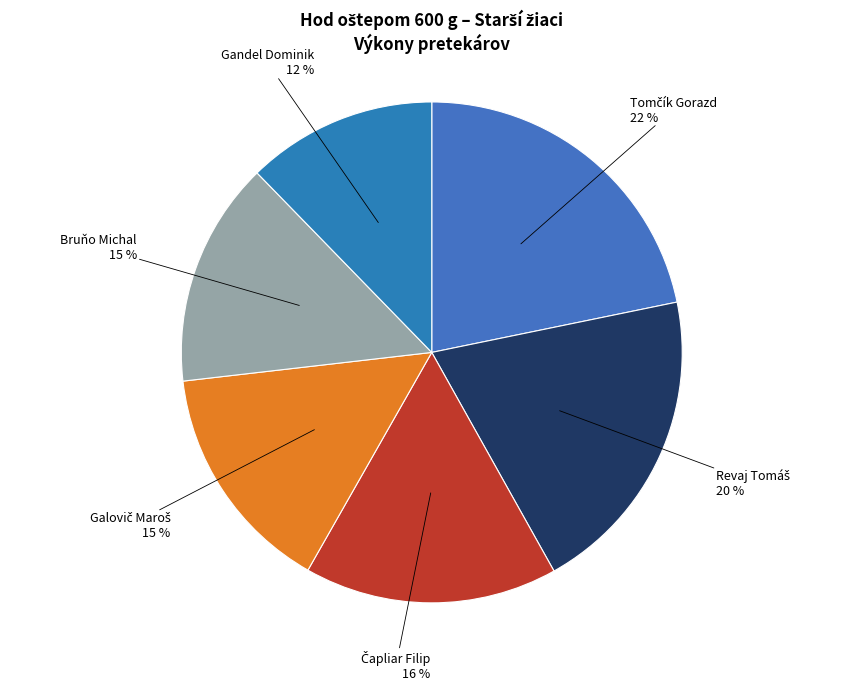

True or false: Bruňo Michal accounts for 1% of the total.

False